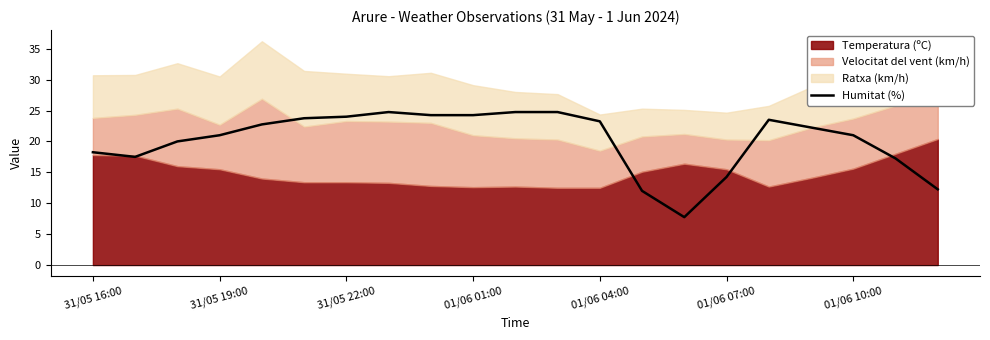

Is it true that Humitat (%) equals 26.4 at 31/05 16:00?

False